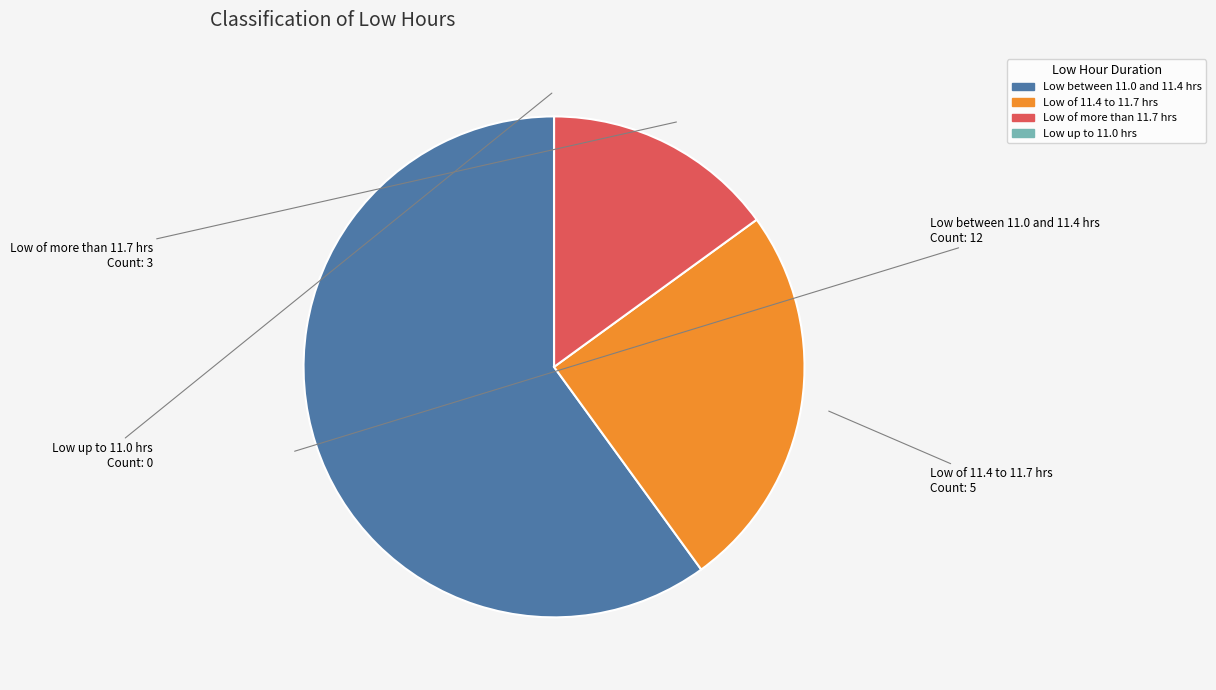

Is there any slice that represents more than half of the pie?

Yes